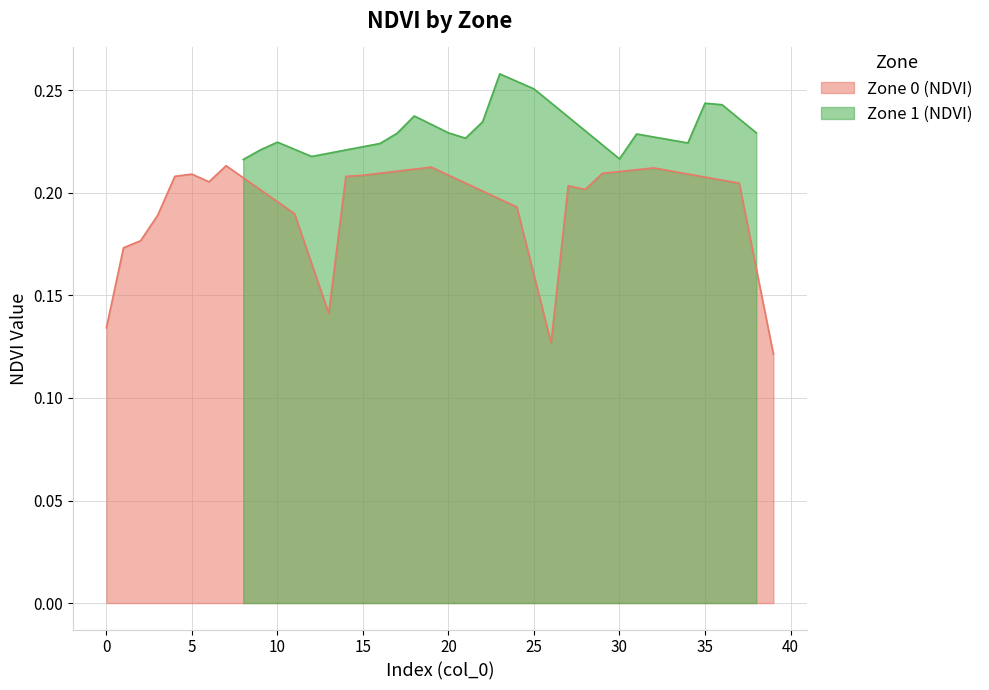

What is the difference between the maximum and minimum values in the Zone 0 (NDVI) series?

0.1